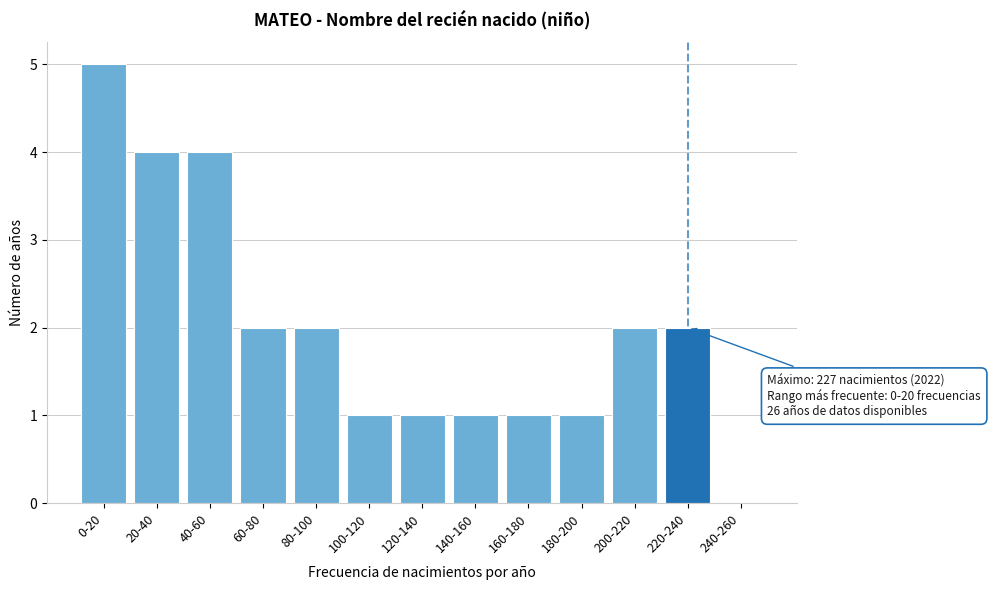

Reading left to right, list all the values displayed in this chart.

0-20=5	20-40=4	40-60=4	60-80=2	80-100=2	100-120=1	120-140=1	140-160=1	160-180=1	180-200=1	200-220=2	220-240=2	240-260=0